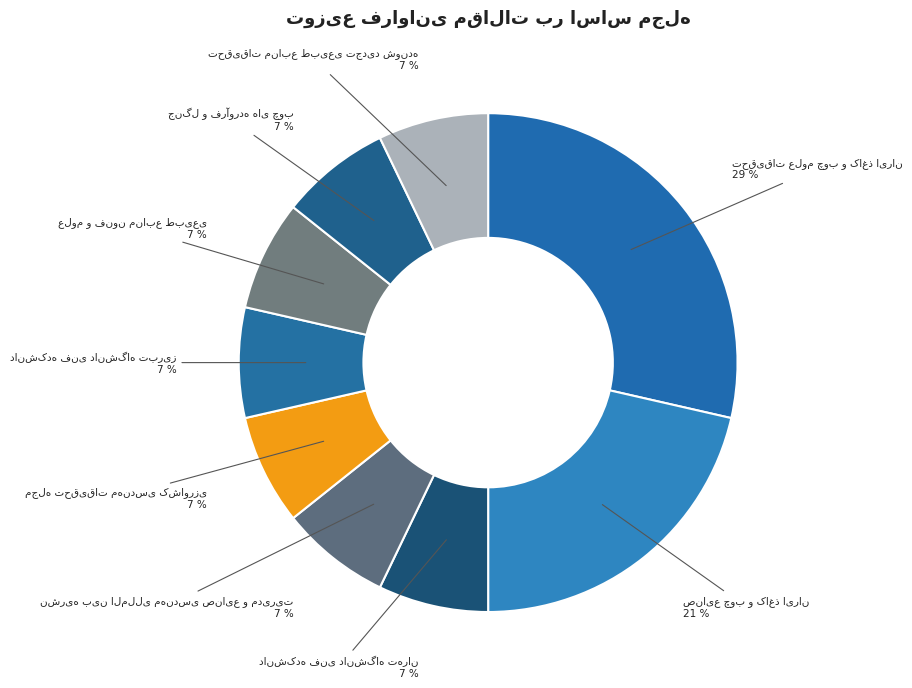

To the nearest percent, what is the average slice percentage?

11%